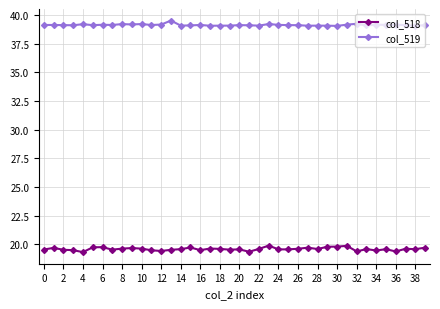

Which series has the largest total across all categories?

col_519